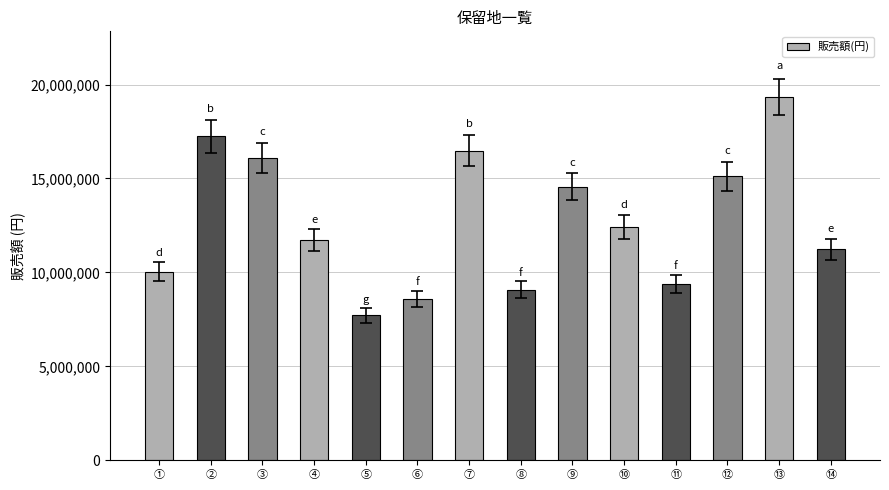

How many distinct data groups are displayed?

1